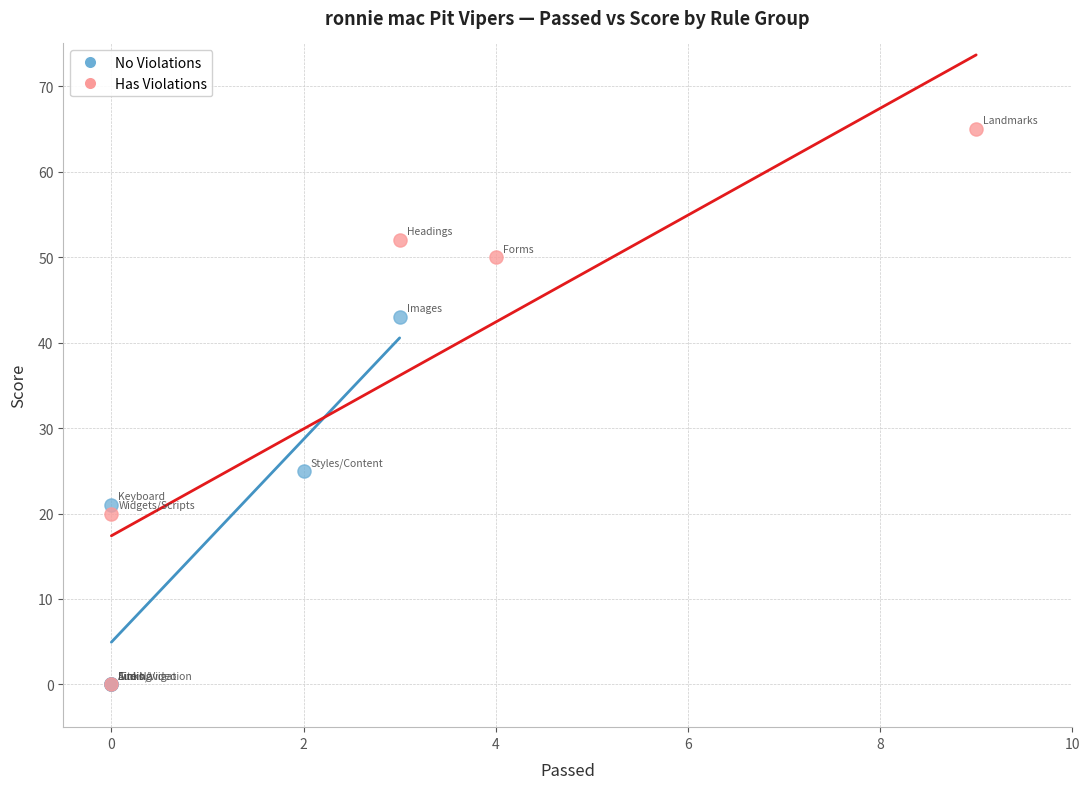

What are all the series names shown in the legend?

No Violations, Has Violations